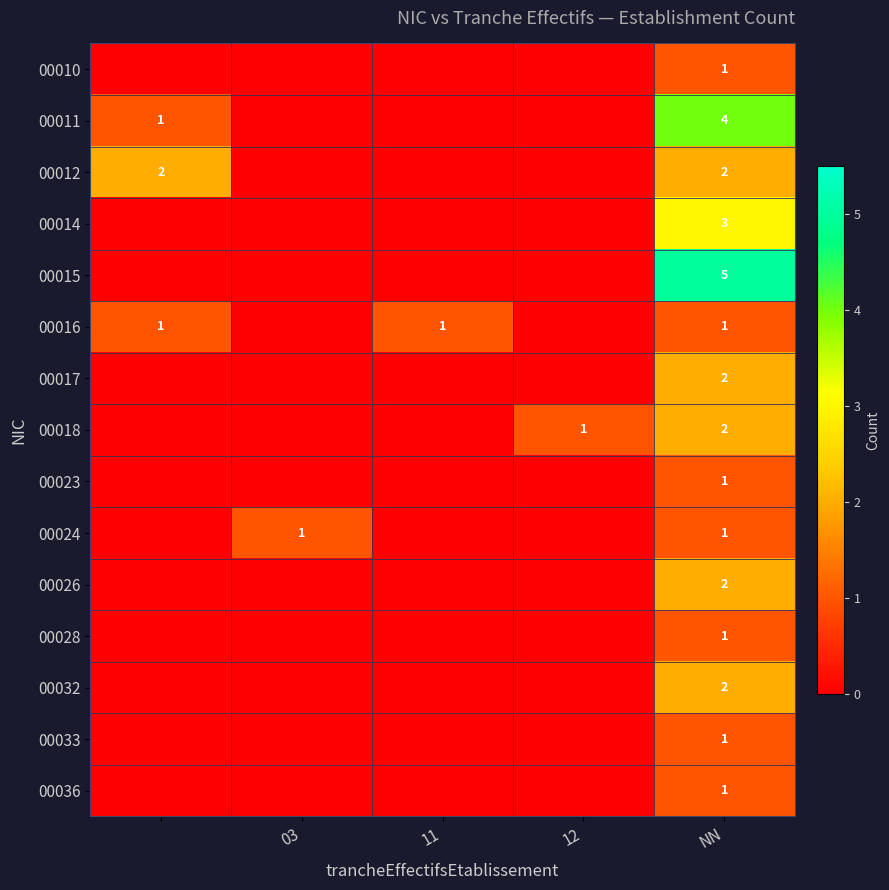

The 00033 series shows 2 at NN. True or false?

False